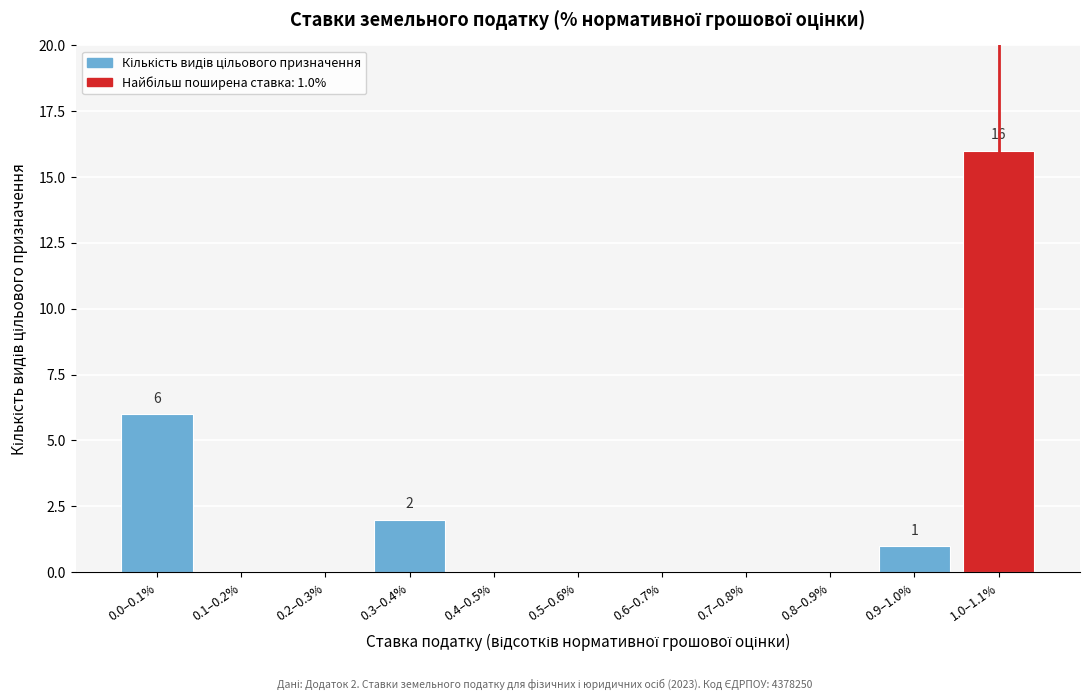

Reading left to right, transcribe all the data shown in this chart.

0.0–0.1%=6	0.1–0.2%=0	0.2–0.3%=0	0.3–0.4%=2	0.4–0.5%=0	0.5–0.6%=0	0.6–0.7%=0	0.7–0.8%=0	0.8–0.9%=0	0.9–1.0%=1	1.0–1.1%=16